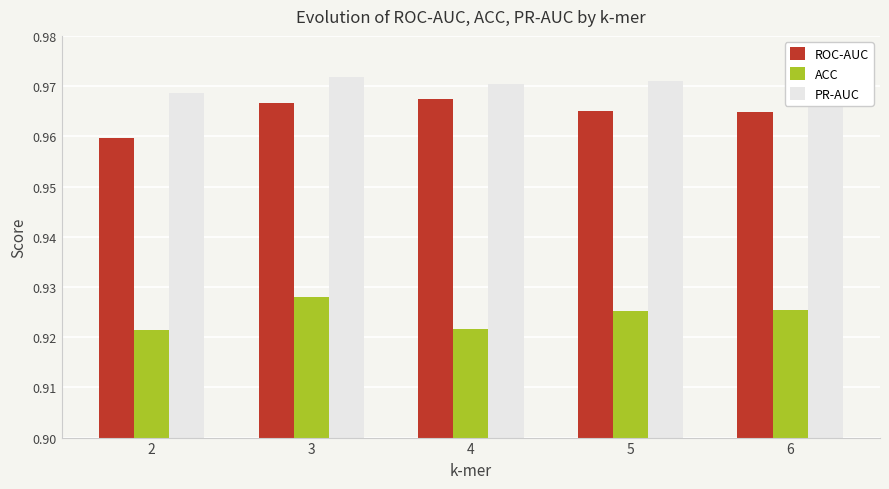

How many PR-AUC values are between 0 and 1?

5